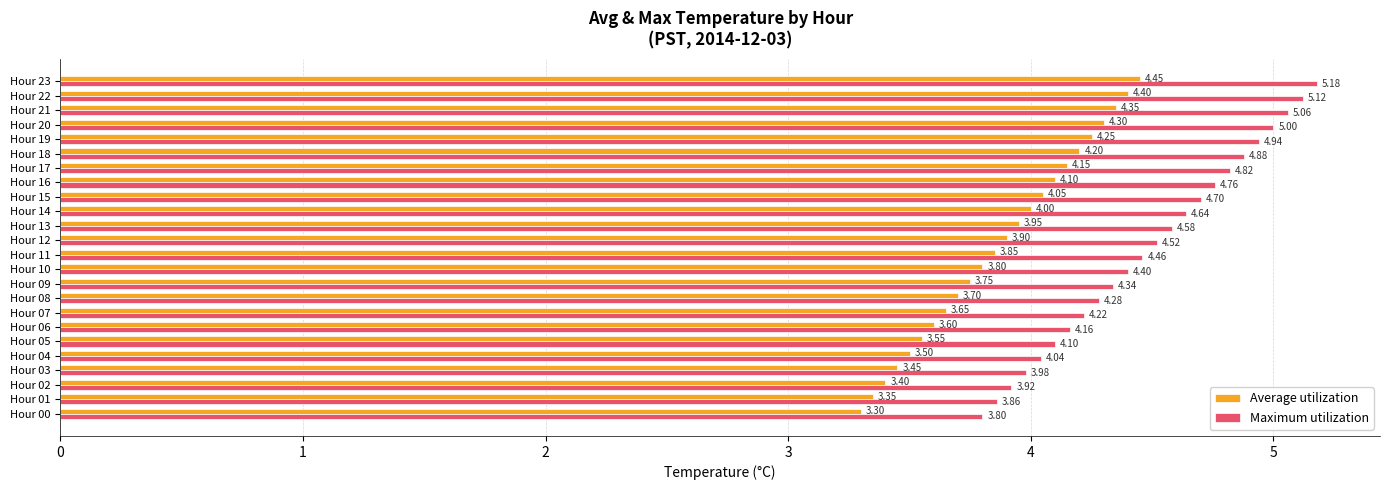

What is the maximum value shown in the chart?

5.2